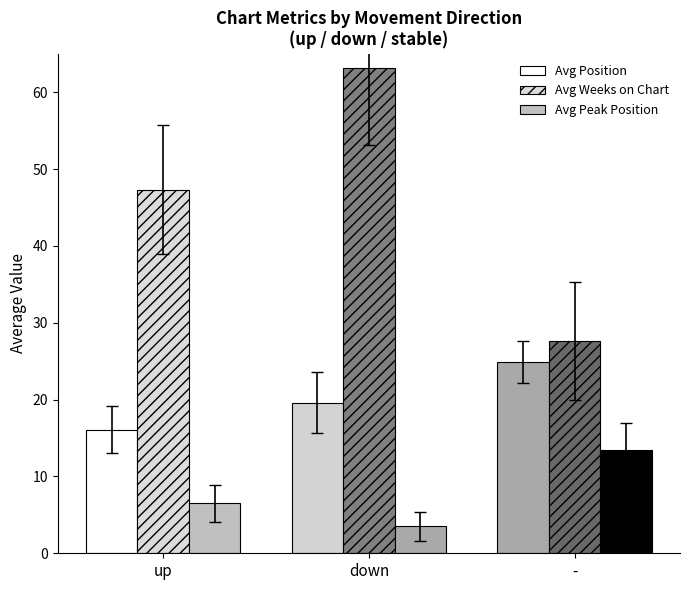

How many values in the Avg Weeks on Chart series exceed 47?

2